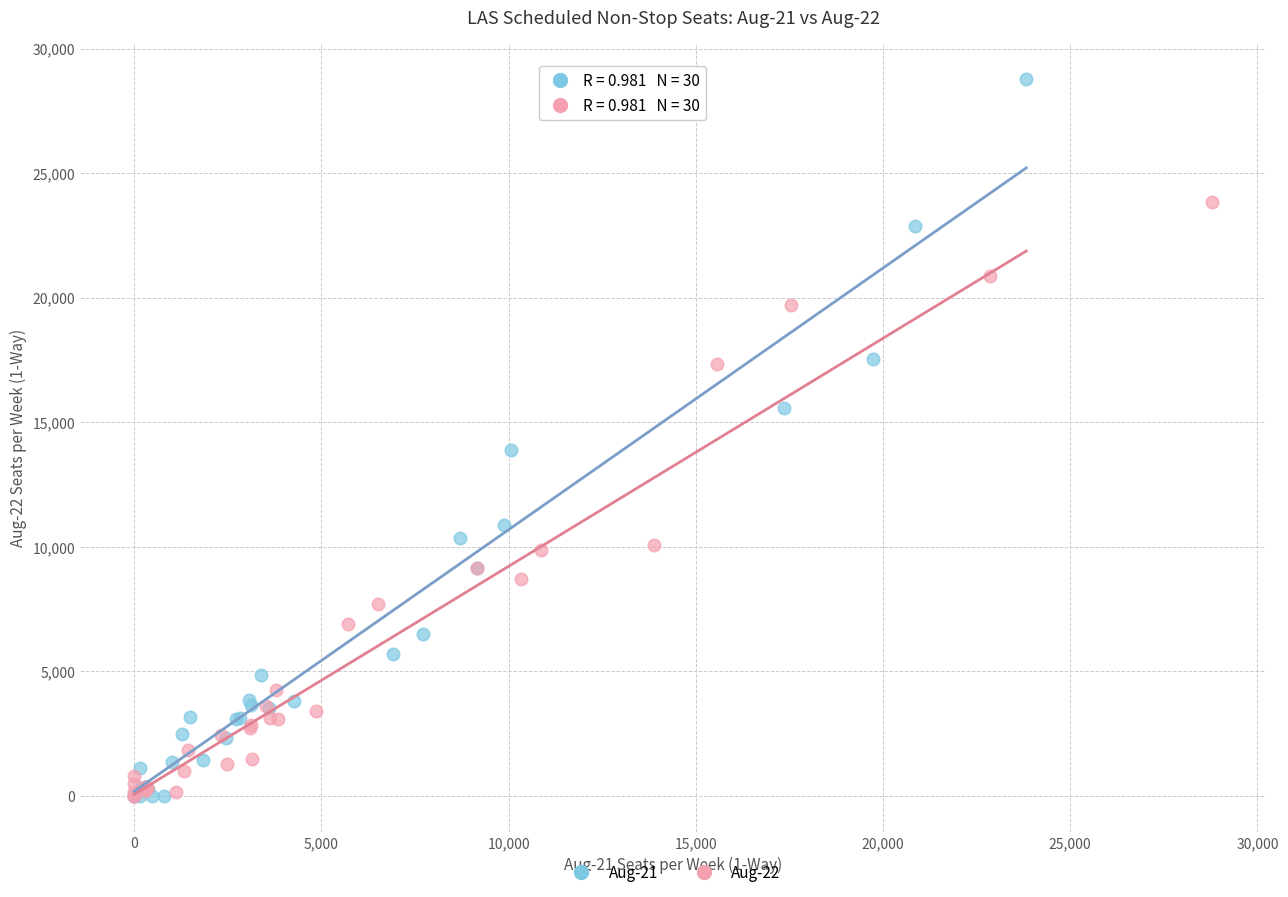

Which series has the widest spread of Y values?

Aug-21